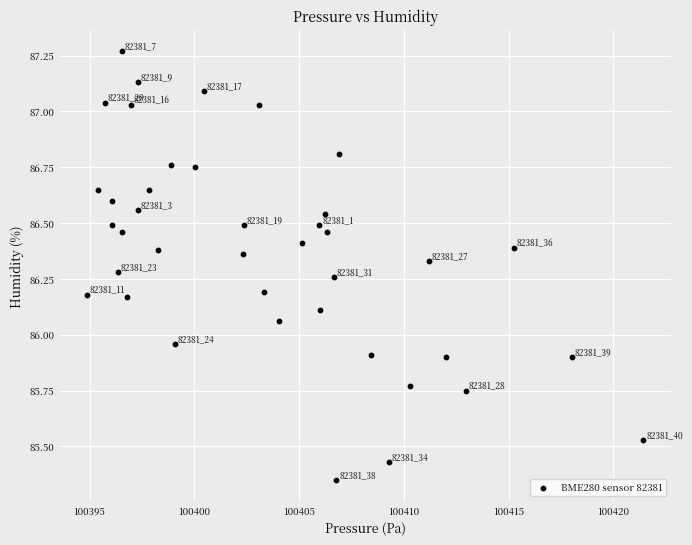

What is the range of Y values (max minus min)?

1.9